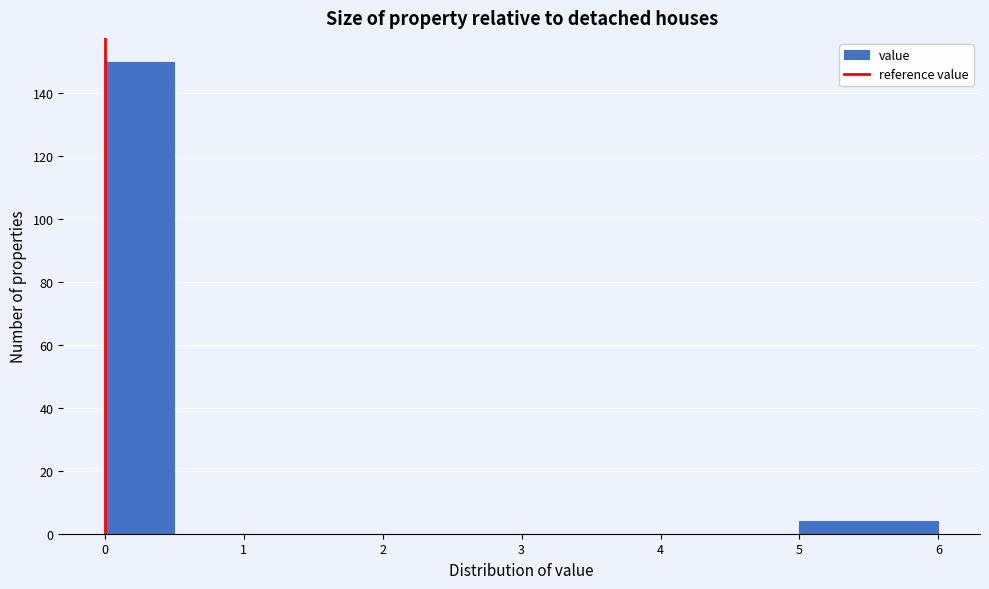

What is the height of the bar covering 5.0 to 5.5 on the x-axis? The values are not printed on the chart, so give them approximately, as read against the axis.

4